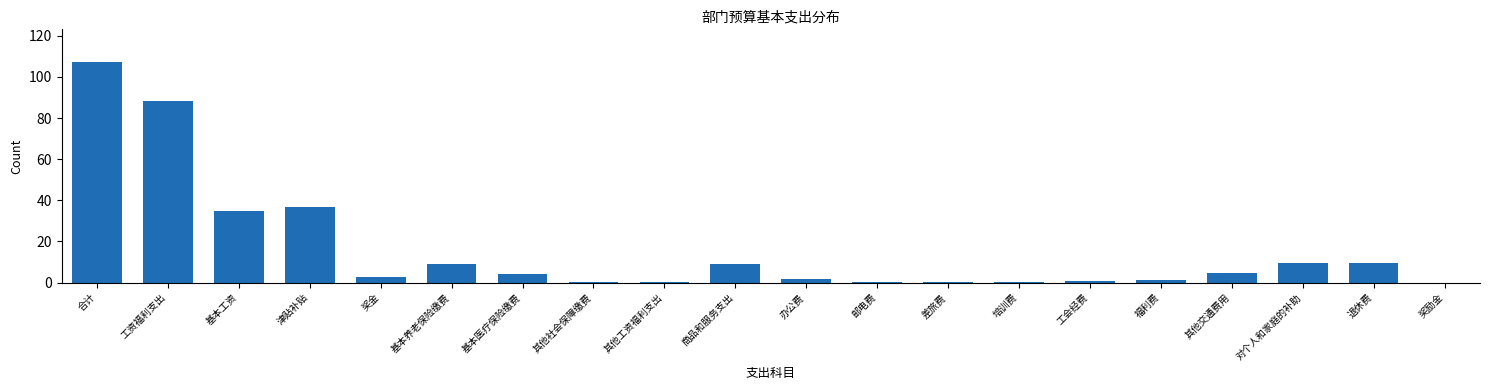

Which has a higher value, 退休费 or 奖励金?

退休费